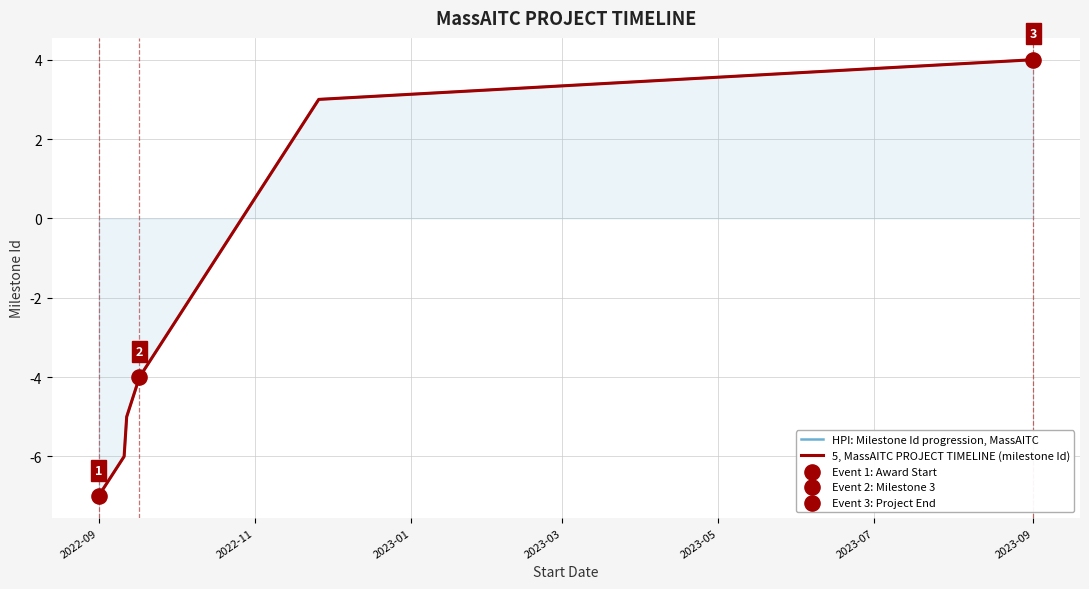

Which series contains the lowest Y value?

HPI: Milestone Id progression, MassAITC